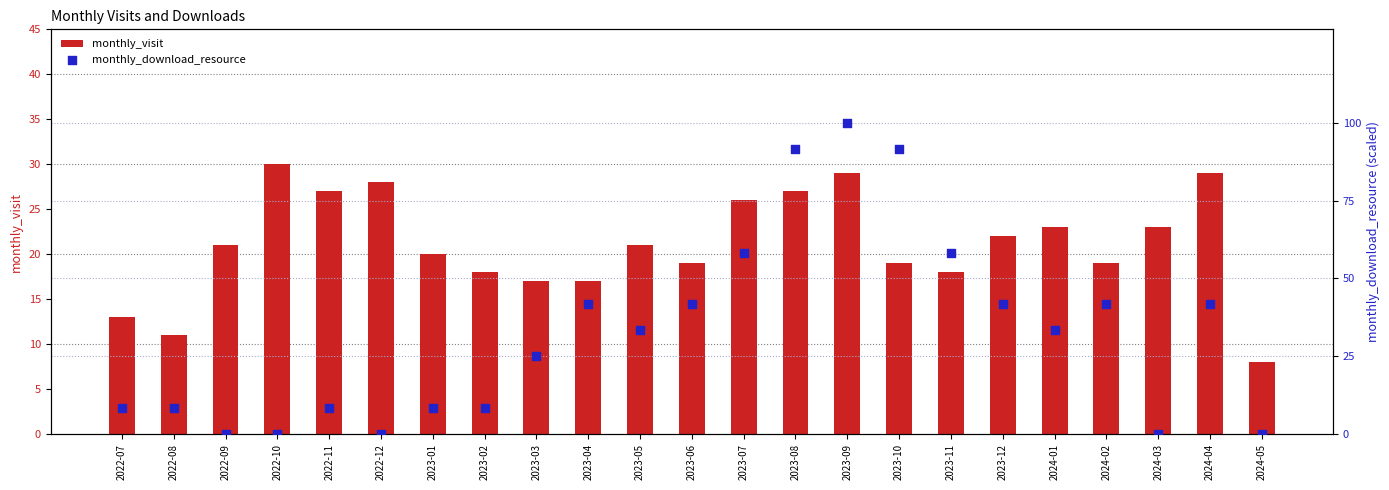

Which series reaches the minimum Y coordinate?

monthly_download_resource